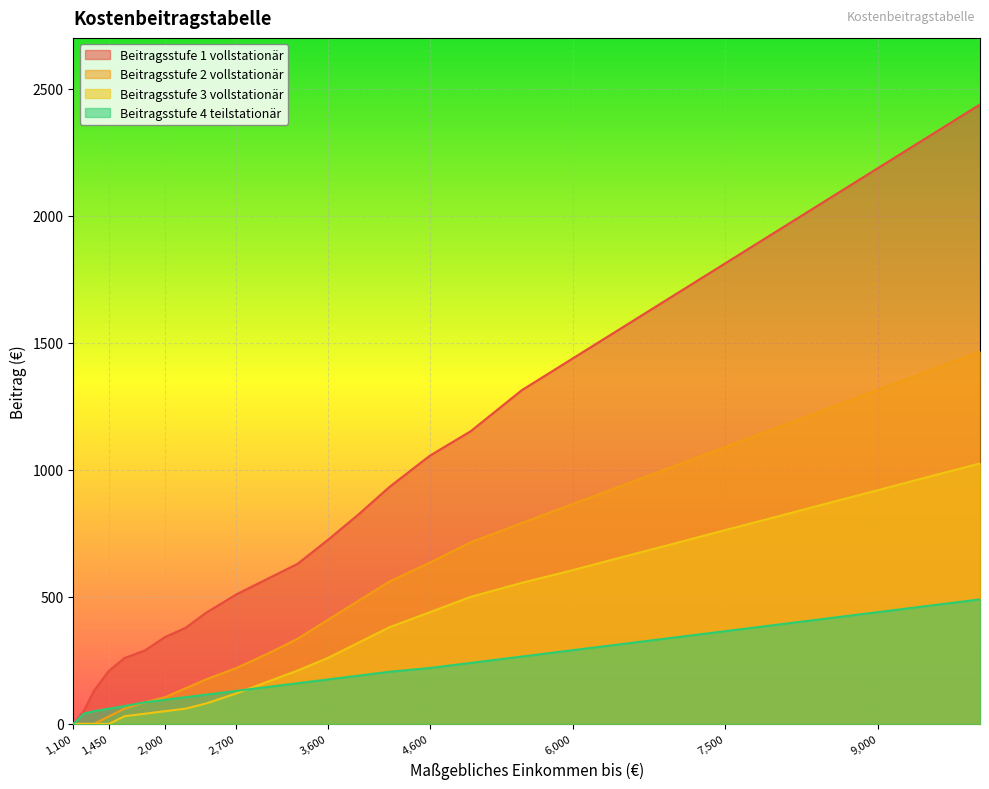

Where does the Beitragsstufe 1 vollstationär series first go above 825?

4200.99